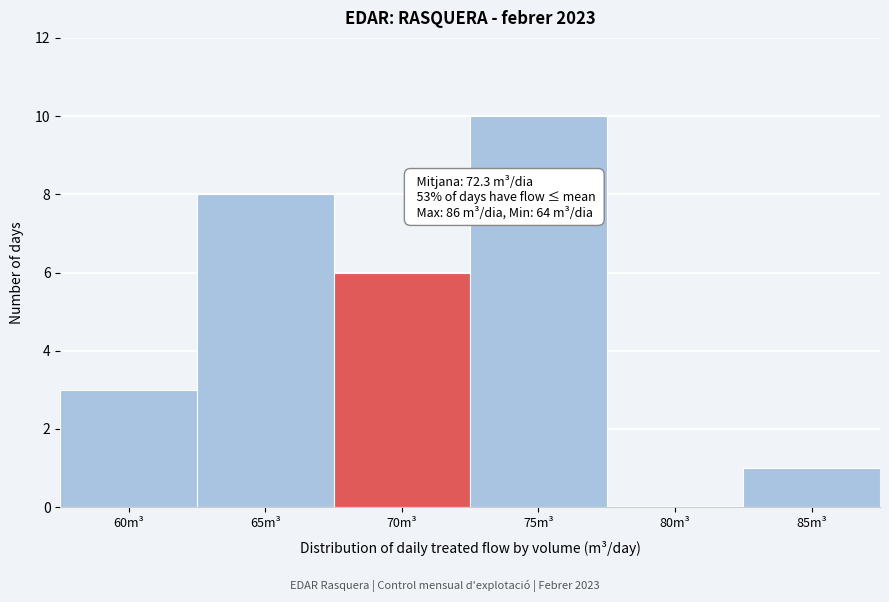

Reading left to right, list all the values displayed in this chart.

60m³=3	65m³=8	70m³=6	75m³=10	80m³=0	85m³=1